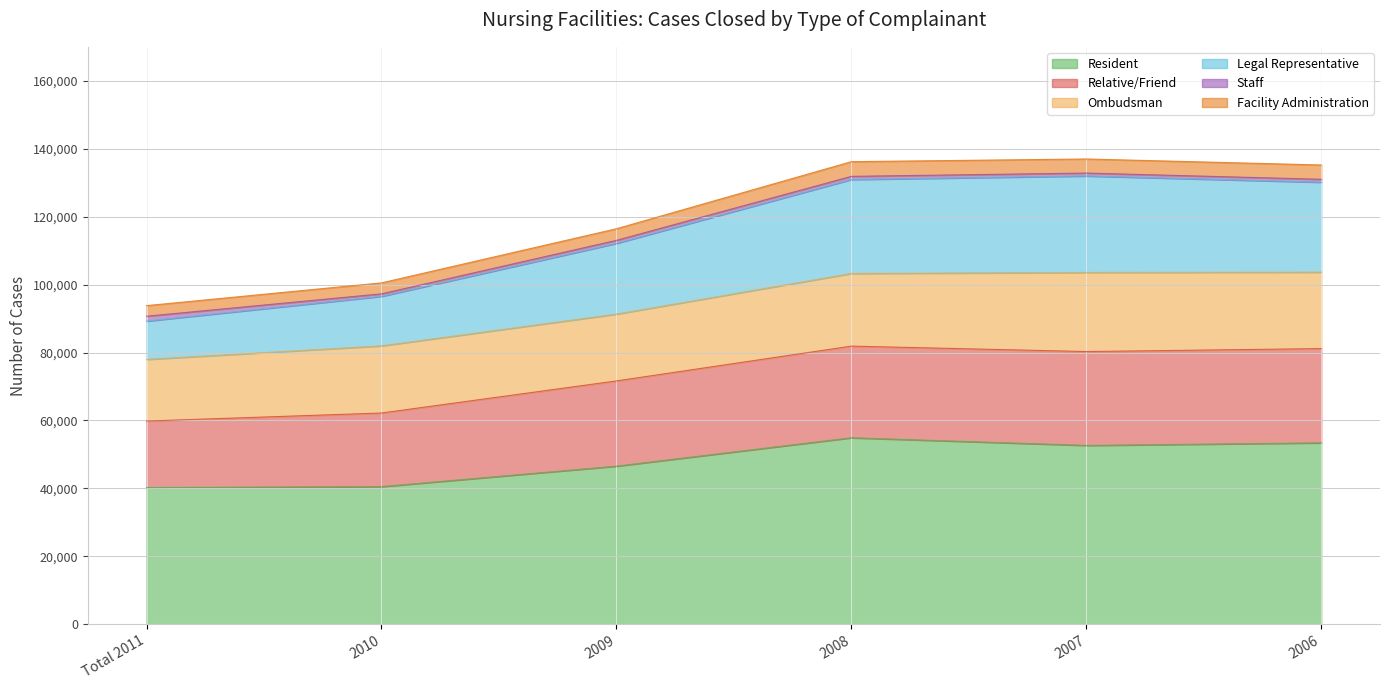

How many interior local valleys does the Resident series have?

1